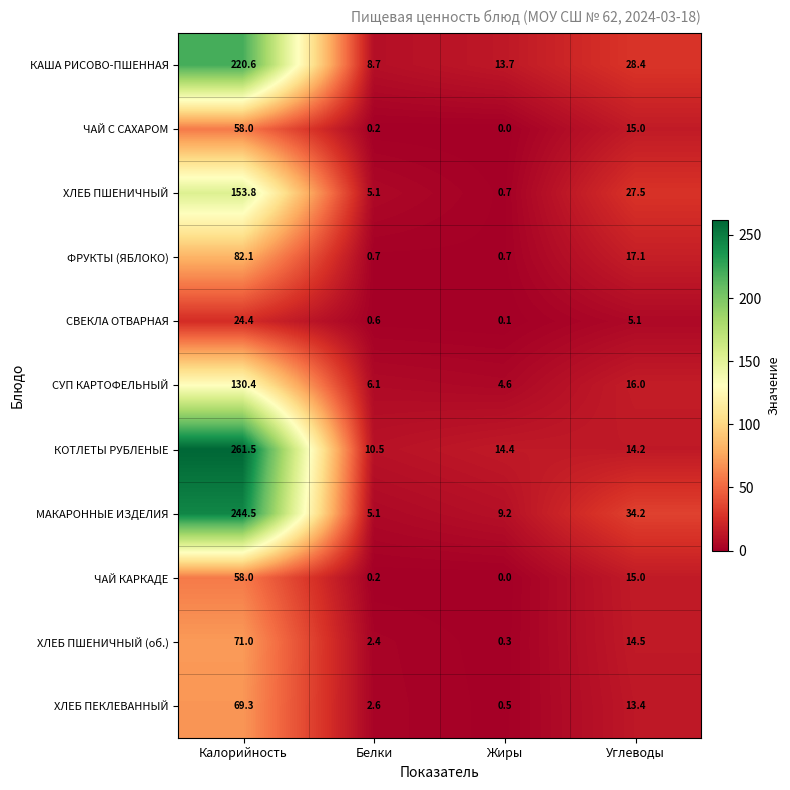

At which label is СУП КАРТОФЕЛЬНЫЙ closest to 67?

Углеводы